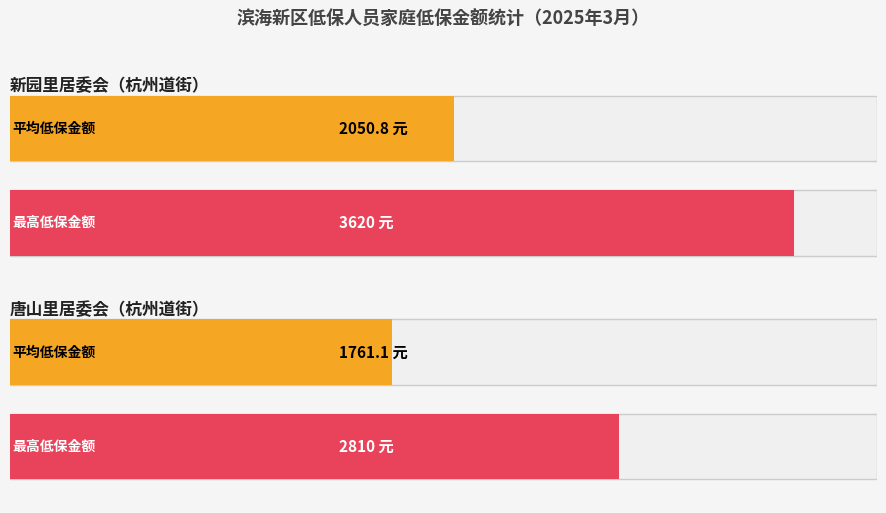

How many bars are there in each group?

2